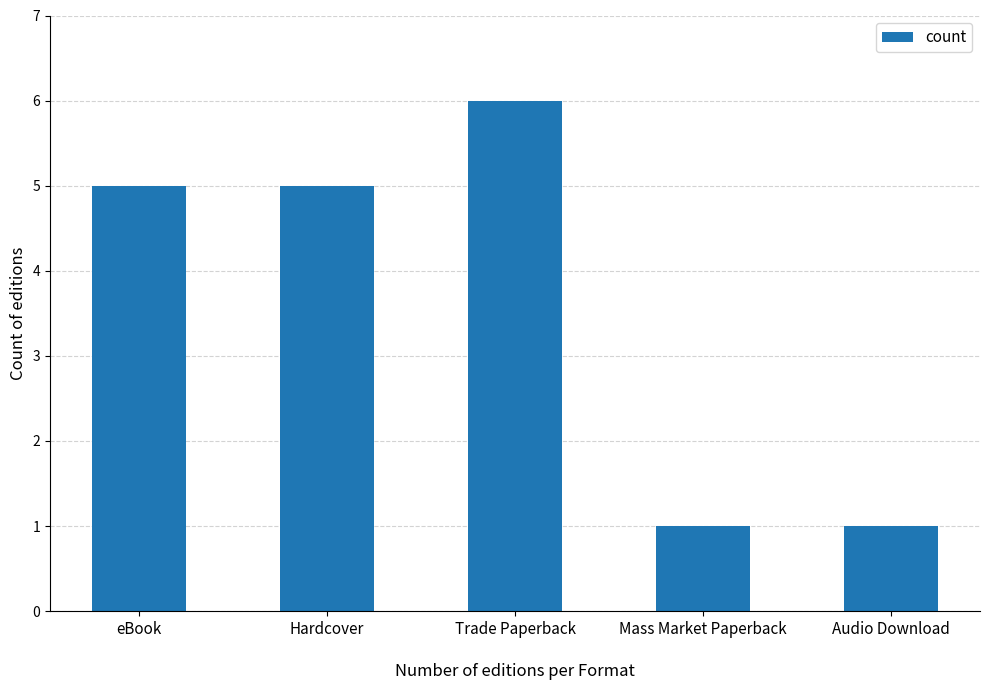

What is the greatest value displayed?

6